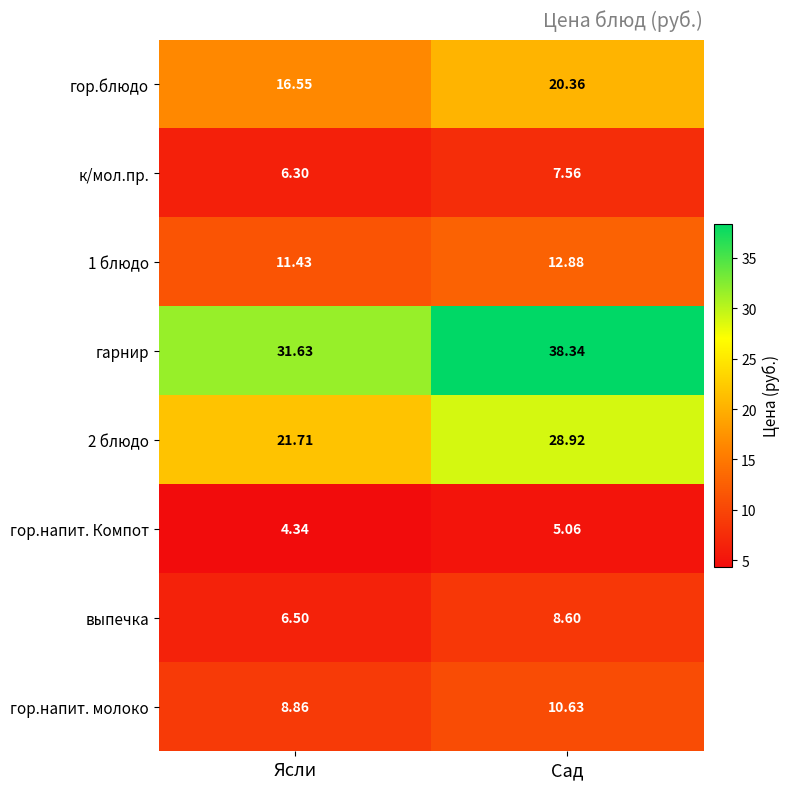

Which label corresponds to the smallest value in the chart?

Ясли